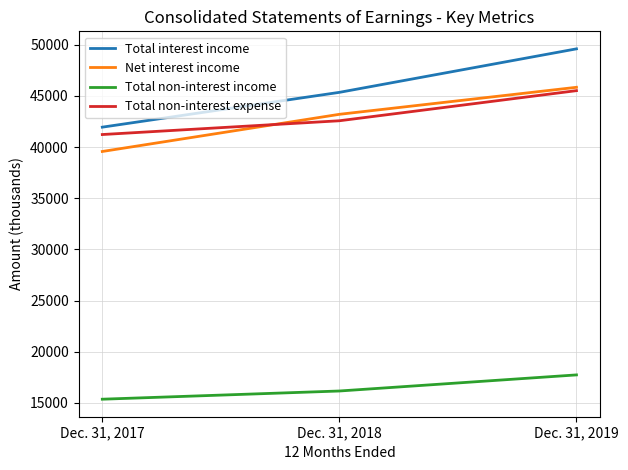

At which label is Total interest income closest to 45775?

Dec. 31, 2018